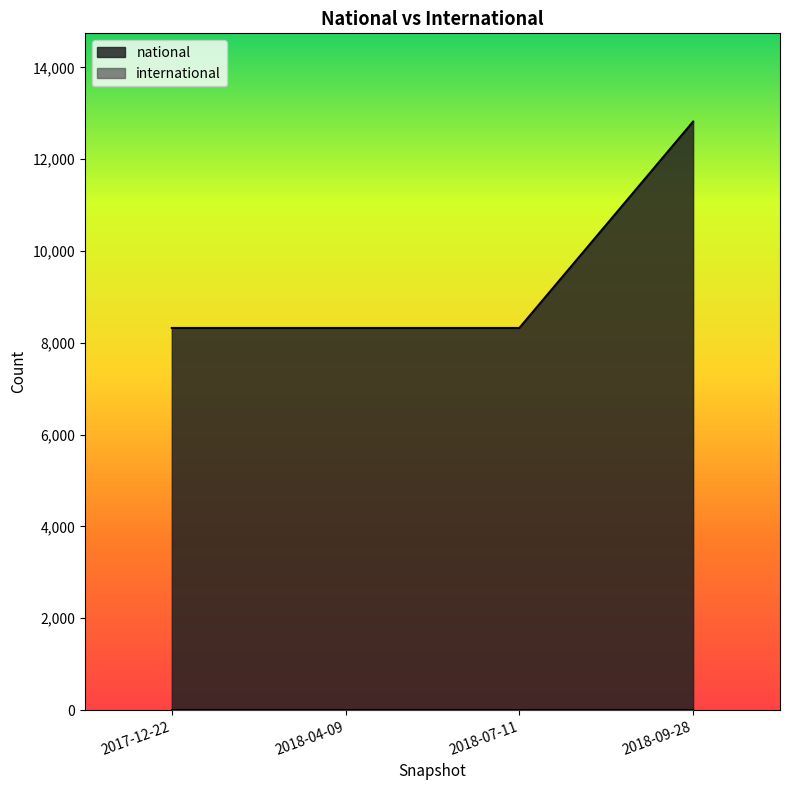

Approximately how many times larger is the value at 2018-04-09 compared to 2018-07-11?

1.0